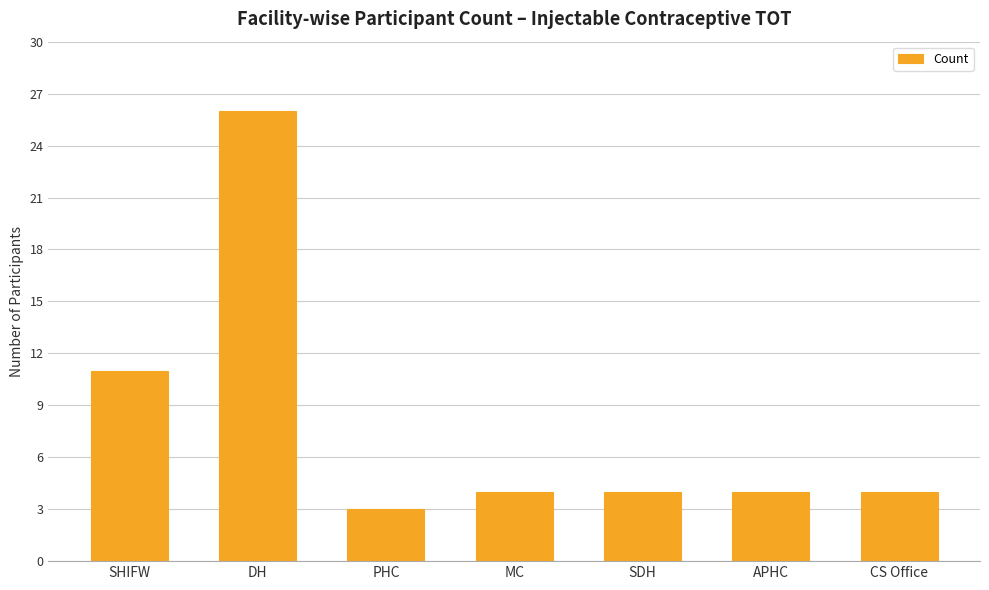

Does the chart contain any negative values?

No